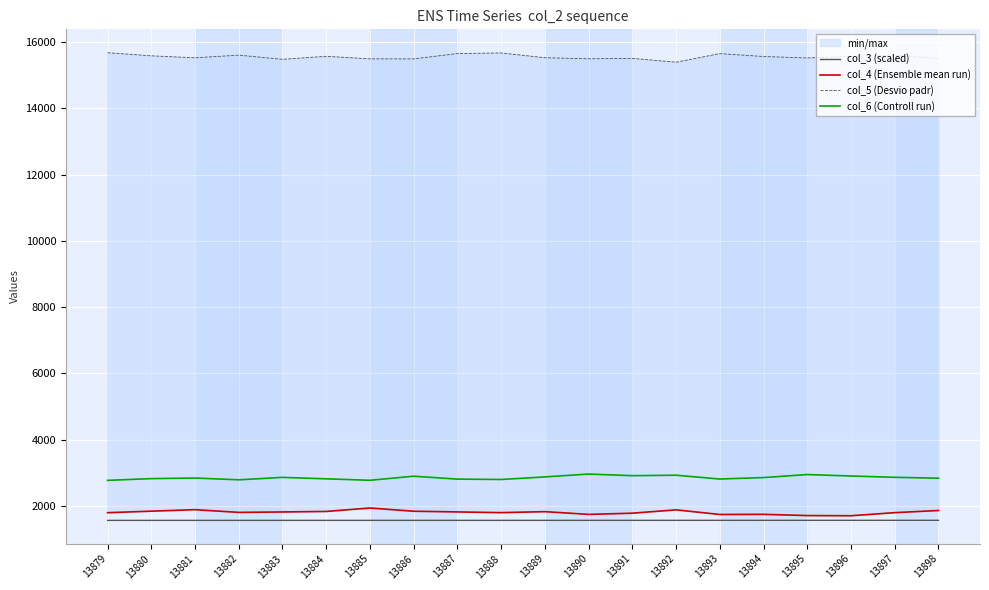

Which category has the lowest value across all series?

13879